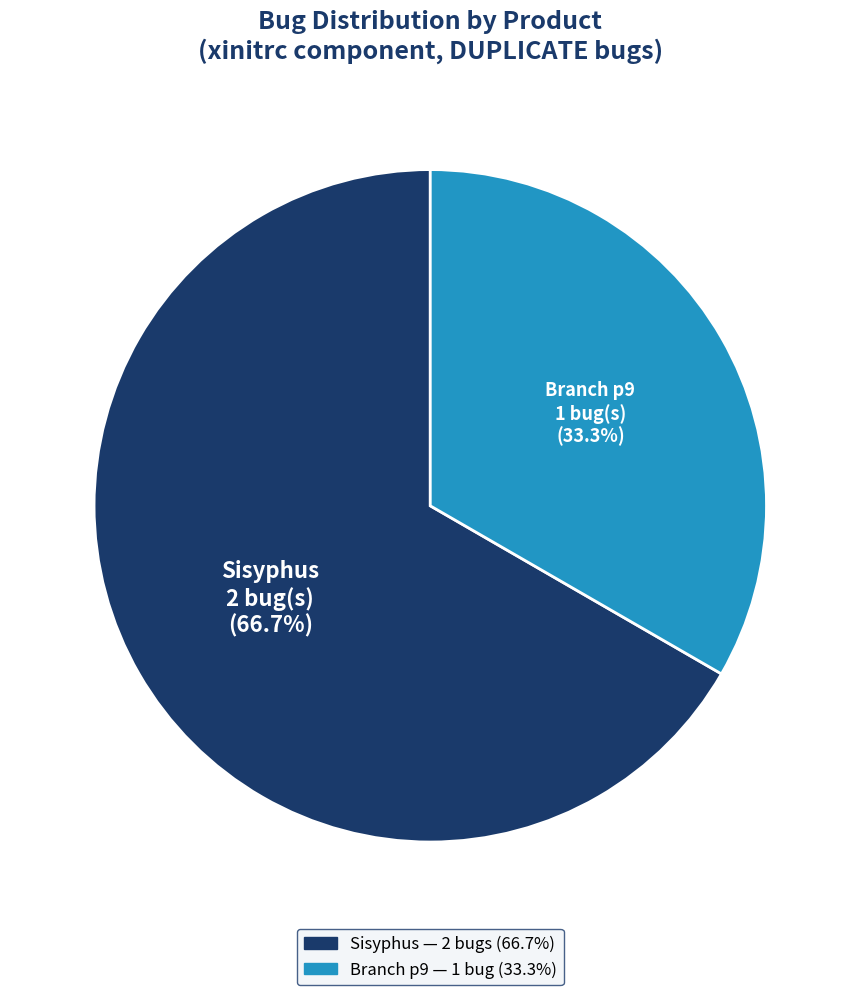

What percentage is the Sisyphus slice, to the nearest percent?

67%